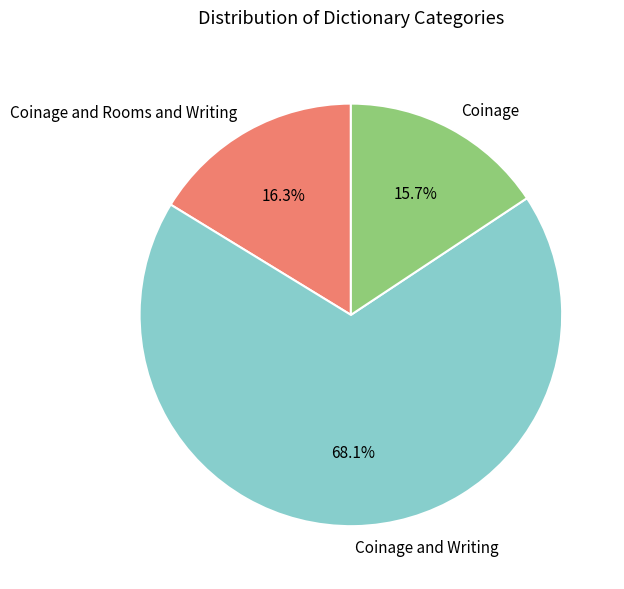

To the nearest percent, what percentage of the pie is Coinage and Rooms and Writing?

16%